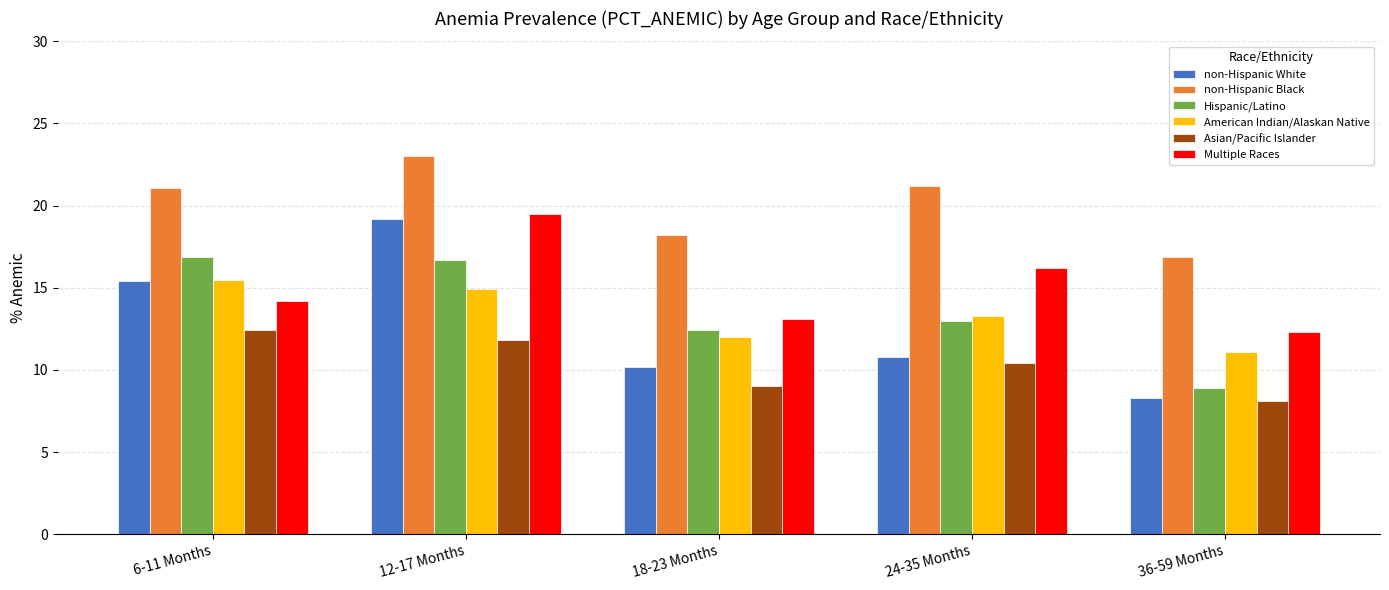

What is the difference between the maximum and second lowest values in the non-Hispanic White series?

9.0